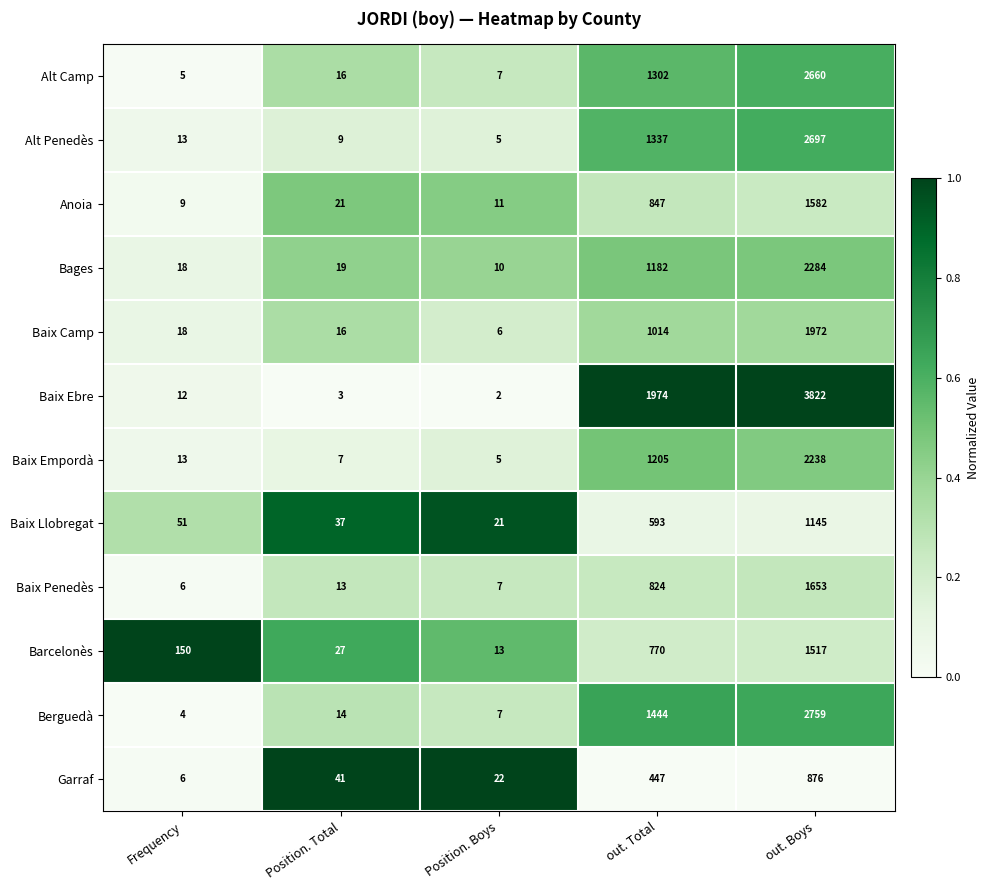

Which series has the widest spread of values?

Baix Ebre